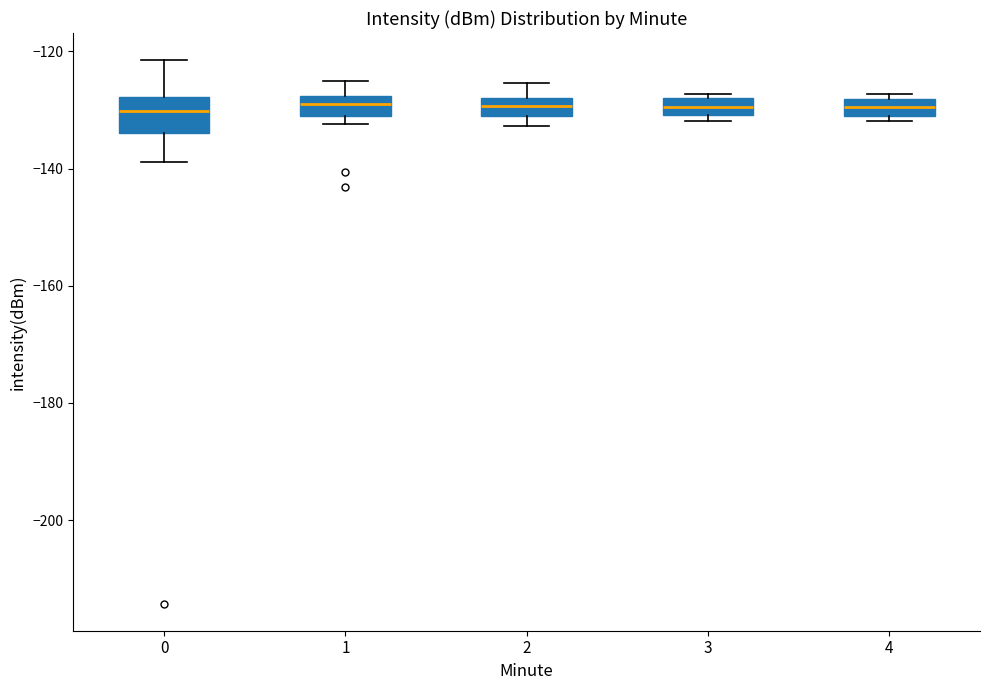

Comparing the boxes themselves (not the whiskers), which one is the tallest?

0